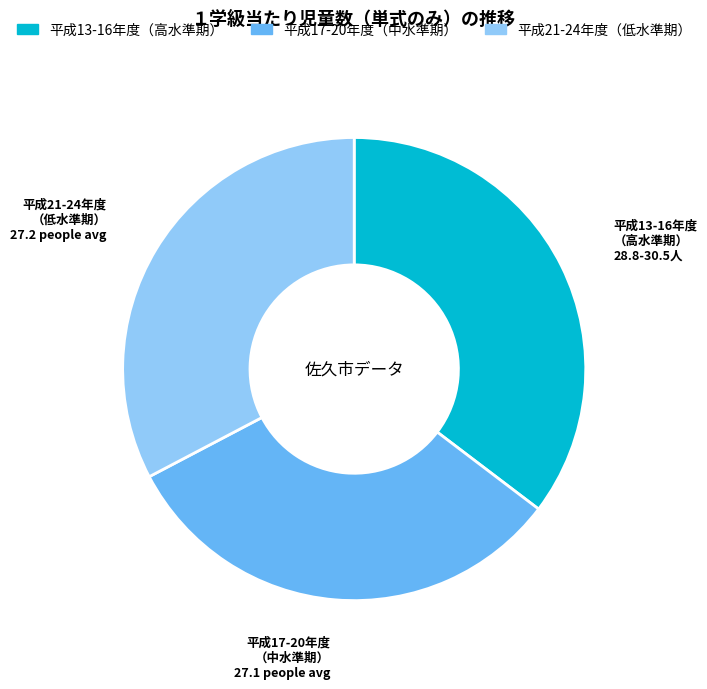

Which slice is the smallest?

平成17-20年度 （中水準期）